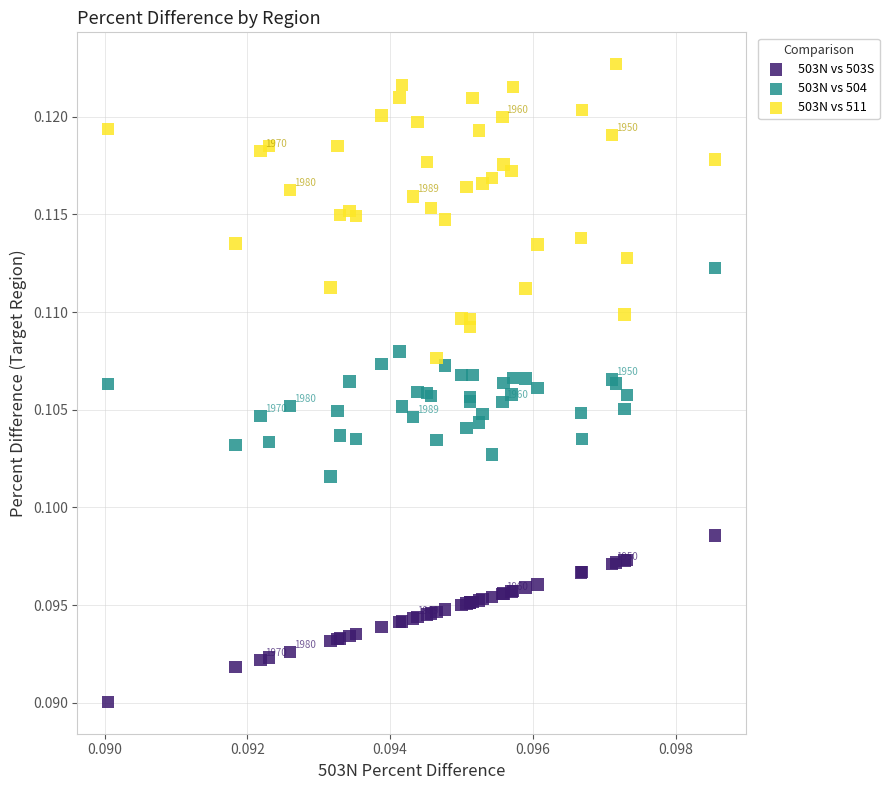

Which series has the widest spread of Y values?

503N vs 511